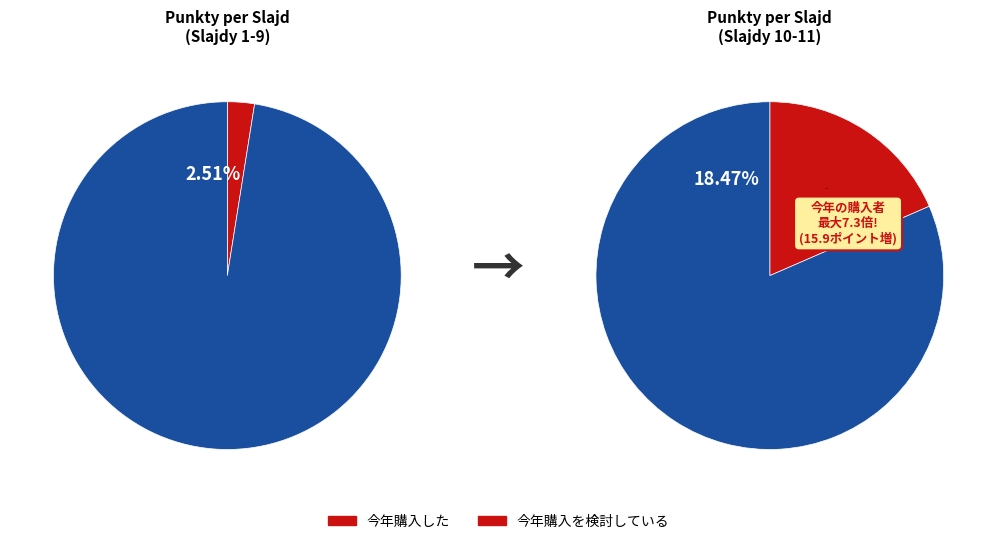

Is the sum of 2 and 10 greater than half?

No